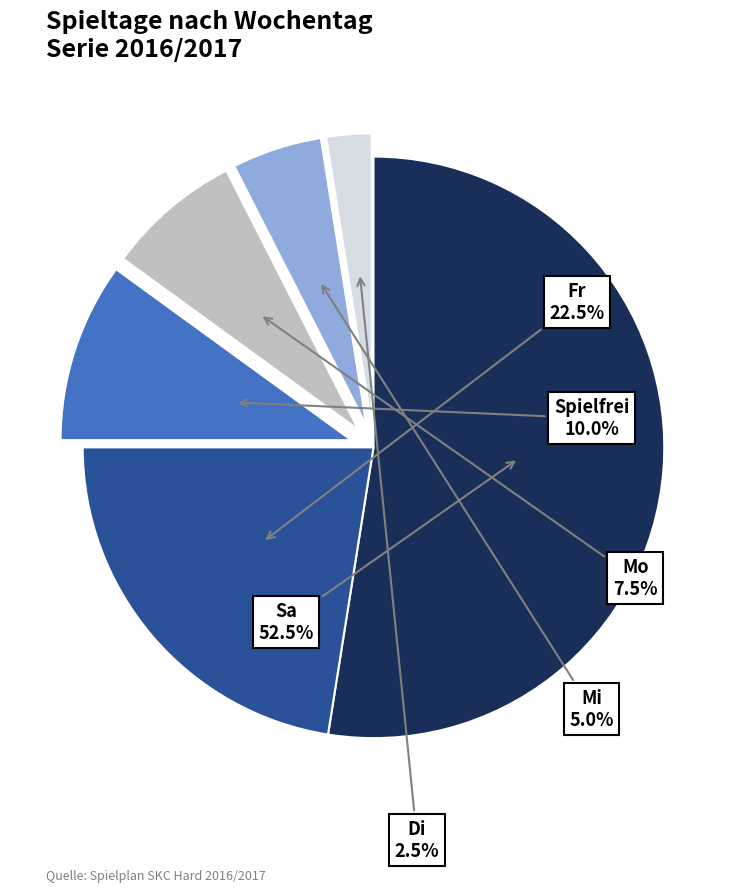

To the nearest percent, what is the difference between the largest and smallest slice percentages?

50%